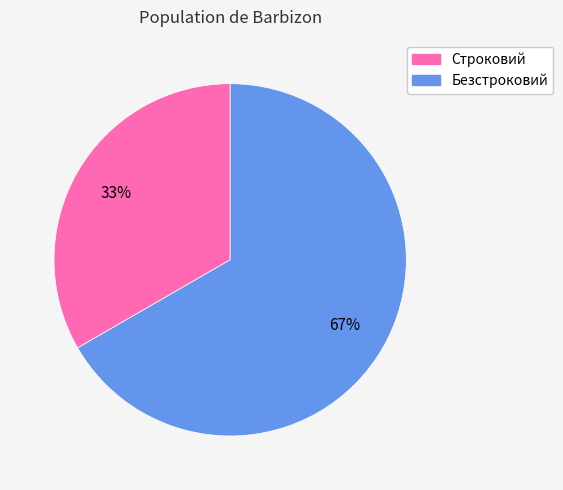

Combined, do Строковий and Безстроковий account for over 50%?

Yes